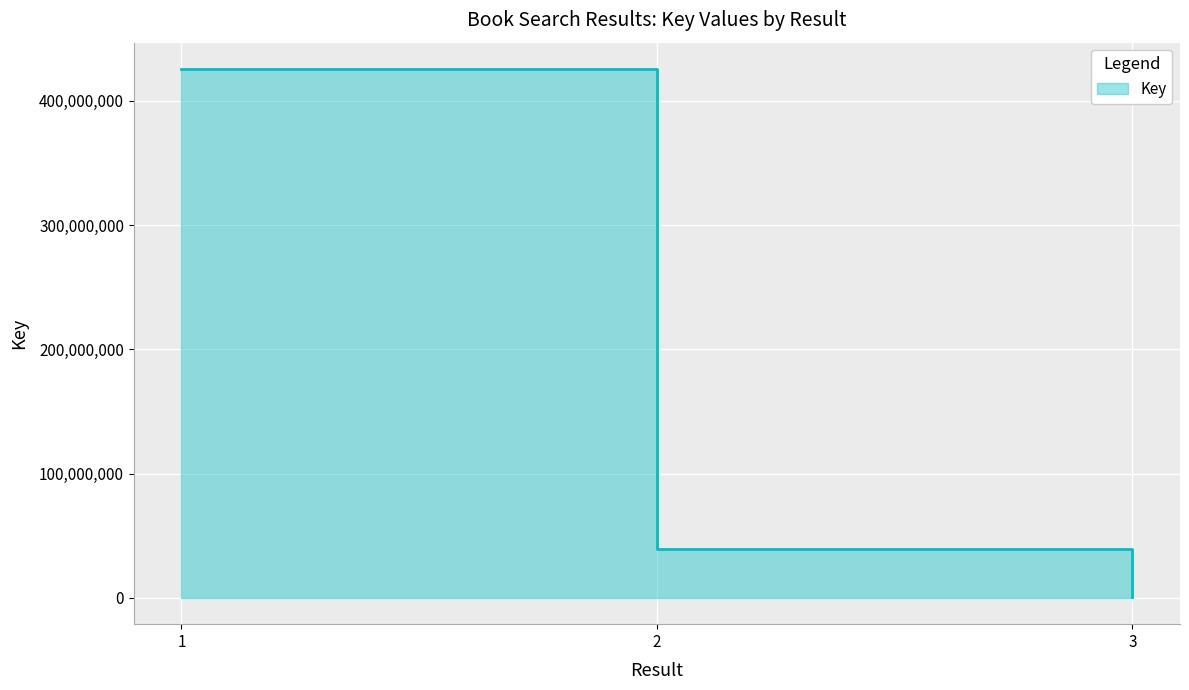

Rank the categories by value from lowest to highest.

3, 2, 1